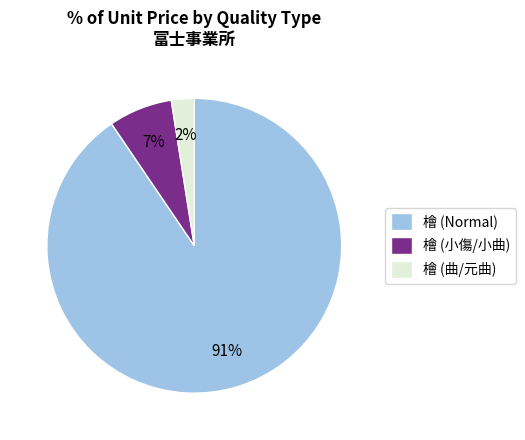

To the nearest percent, what portion does 檜 (Normal) represent?

91%